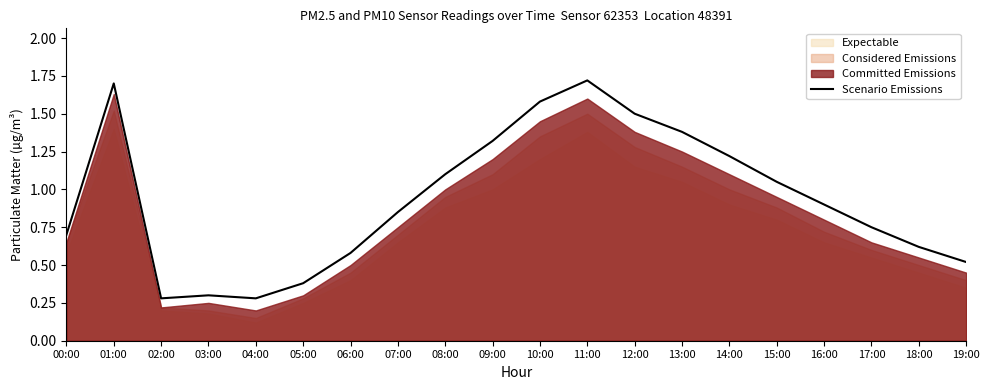

What is the difference between the values at 16:00 and 01:00?

0.8